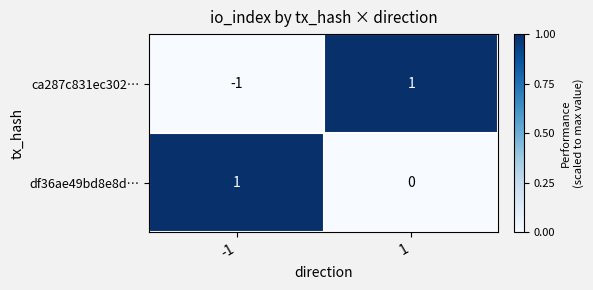

What is the spread (max minus min) of values at -1?

2